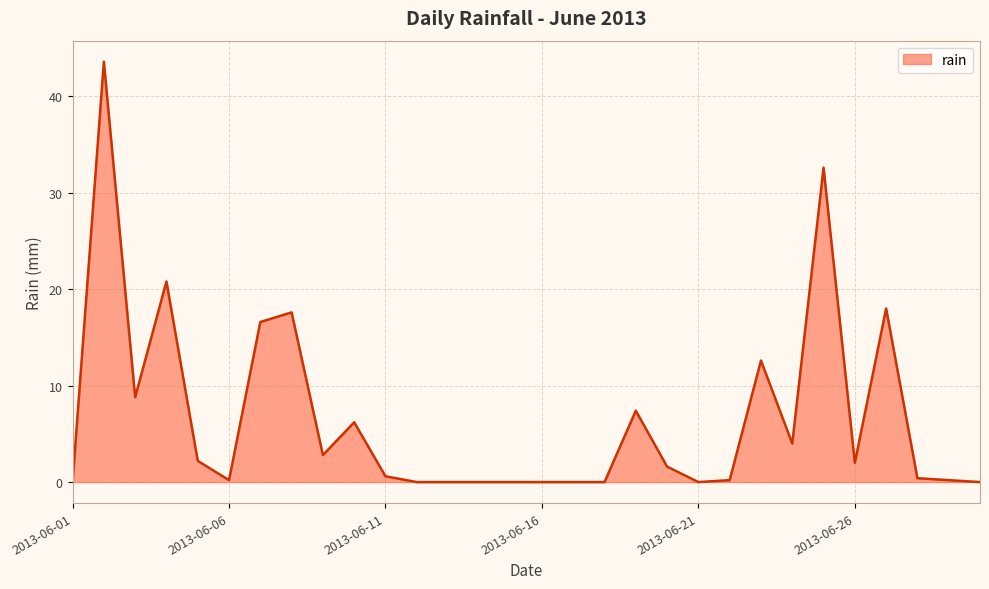

What is the greatest value displayed?

43.6